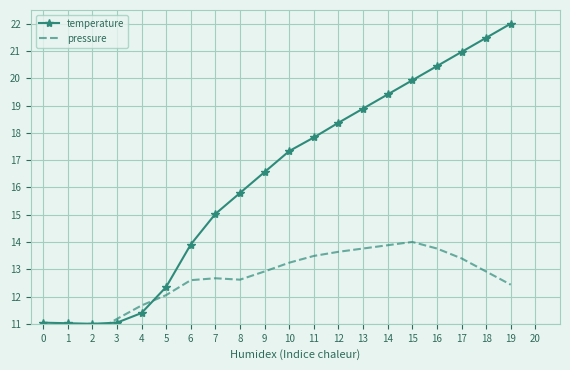

At which category does temperature reach its first local valley?

2